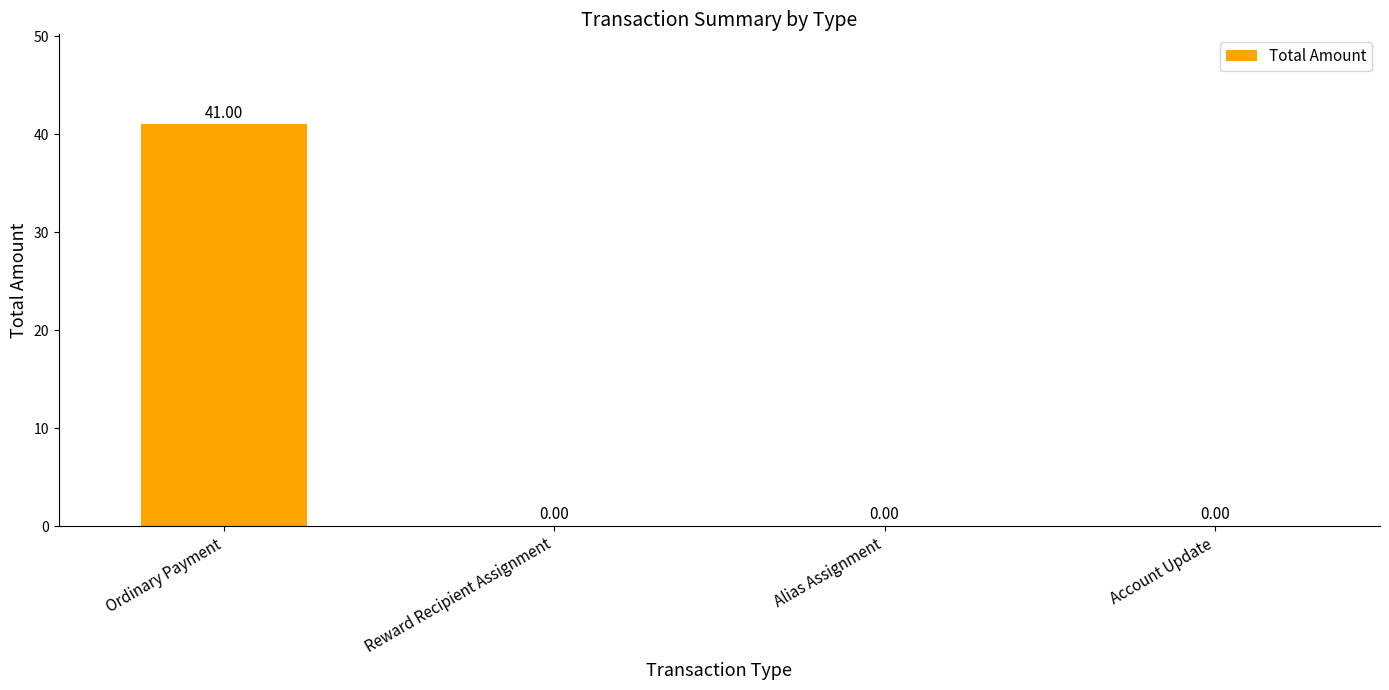

What is the change in value from Ordinary Payment to Alias Assignment?

-41